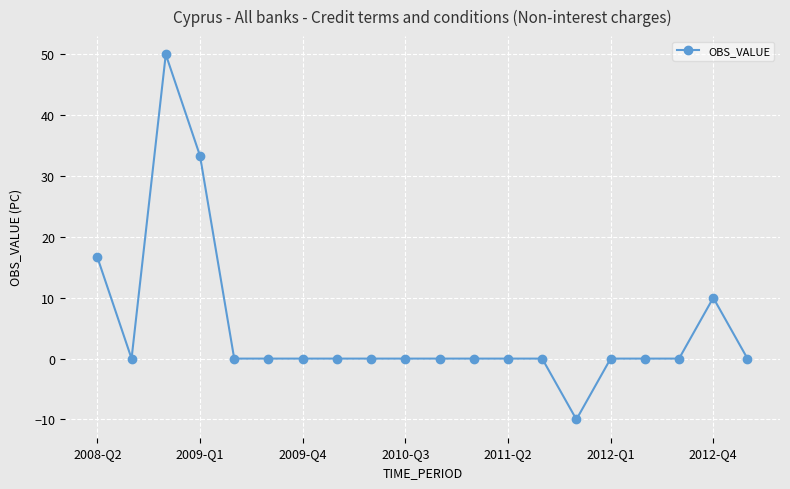

What is the maximum value shown in the chart?

50.0